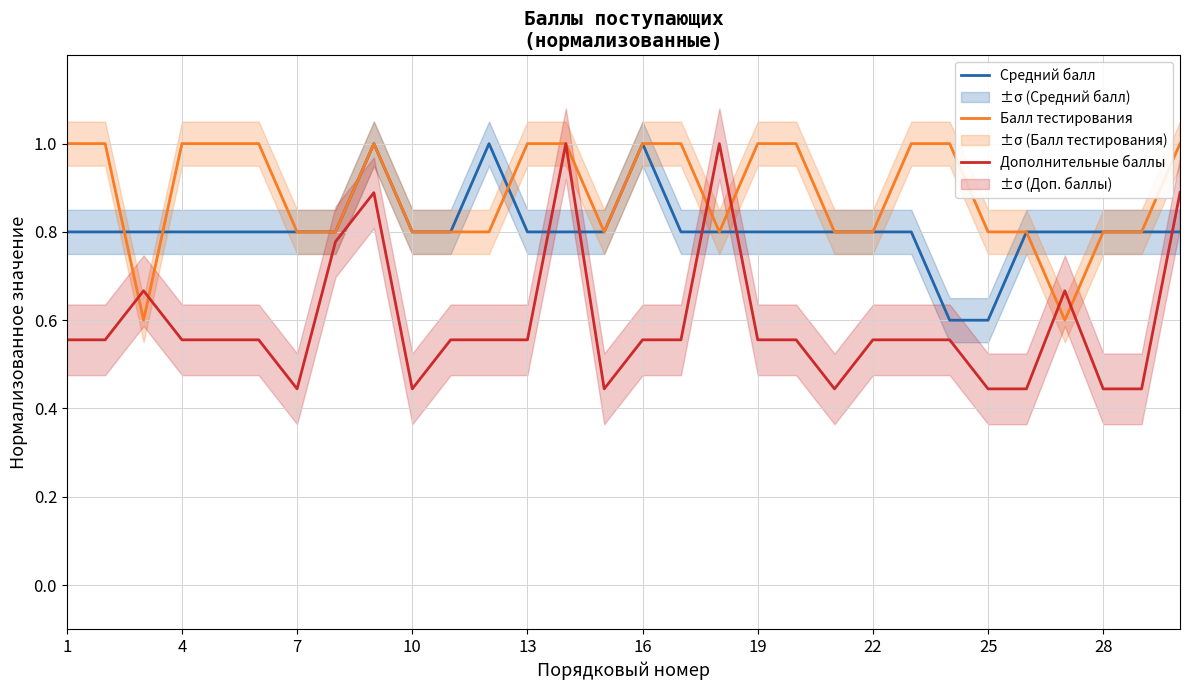

Reading left to right, transcribe all the data shown in this chart.

Средний балл: 0.8	0.8	0.8	0.8	0.8	0.8	0.8	0.8	1.0	0.8	0.8	1.0	0.8	0.8	0.8	1.0	0.8	0.8	0.8	0.8	0.8	0.8	0.8	0.6	0.6	0.8	0.8	0.8	0.8	0.8
Балл тестирования: 1.0	1.0	0.6	1.0	1.0	1.0	0.8	0.8	1.0	0.8	0.8	0.8	1.0	1.0	0.8	1.0	1.0	0.8	1.0	1.0	0.8	0.8	1.0	1.0	0.8	0.8	0.6	0.8	0.8	1.0
Дополнительные баллы: 0.6	0.6	0.7	0.6	0.6	0.6	0.4	0.8	0.9	0.4	0.6	0.6	0.6	1.0	0.4	0.6	0.6	1.0	0.6	0.6	0.4	0.6	0.6	0.6	0.4	0.4	0.7	0.4	0.4	0.9